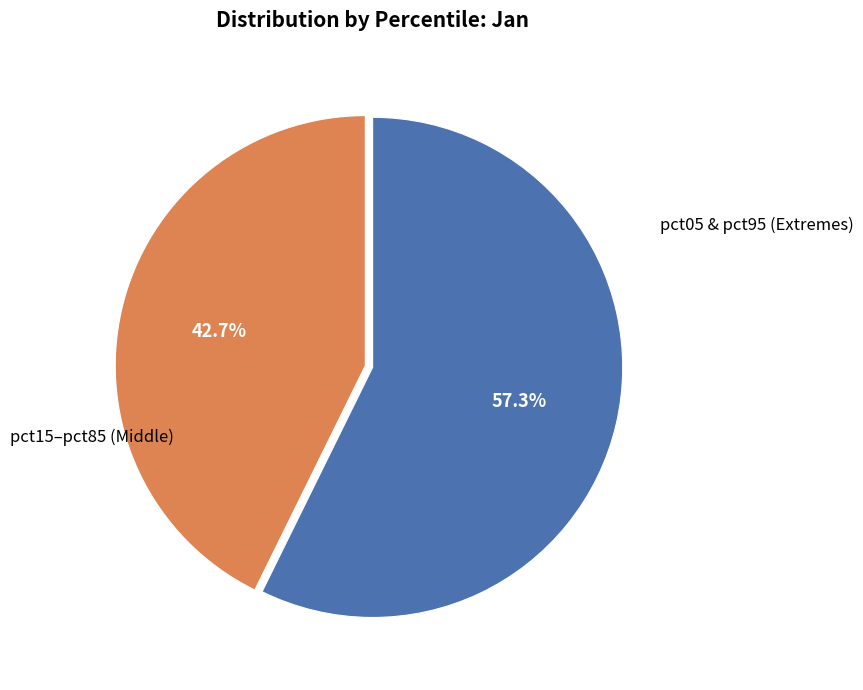

Is there a majority slice in this chart?

Yes